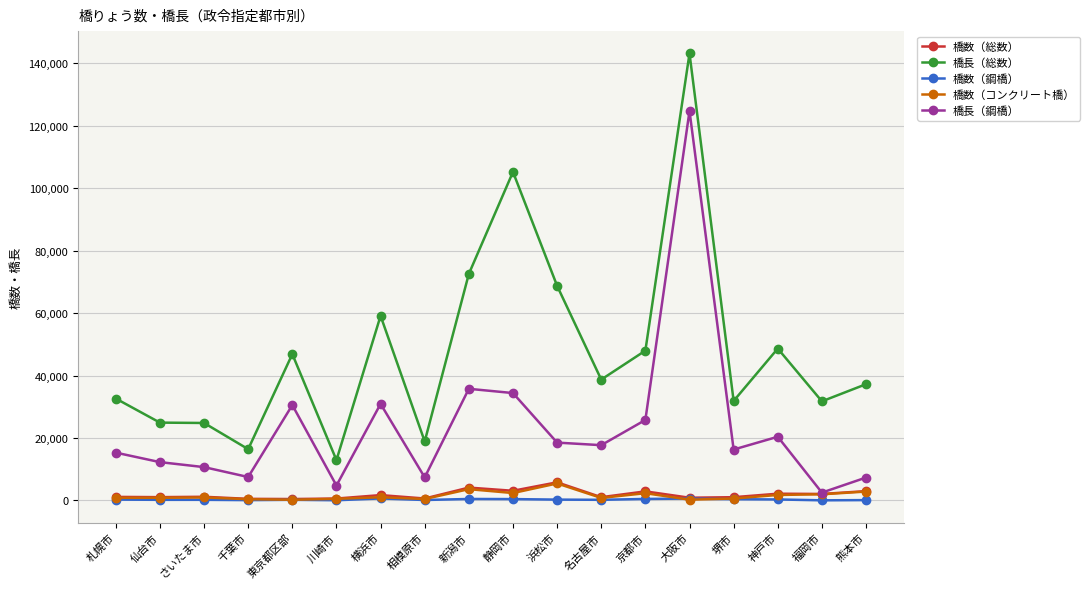

Between 静岡市 and 大阪市, which series saw the biggest shift?

橋長（鋼橋）